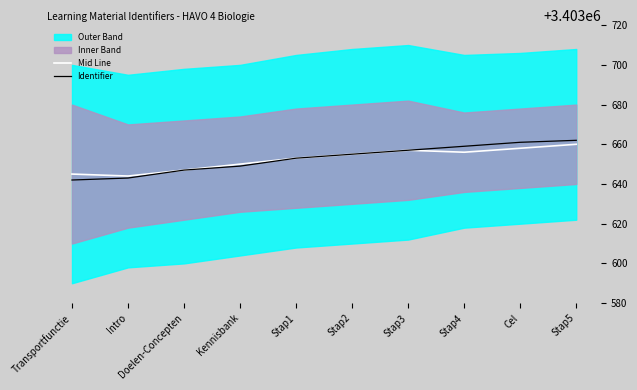

Is the value of Identifier at Stap2 greater than the value of Mid Line at Doelen-Concepten?

Yes